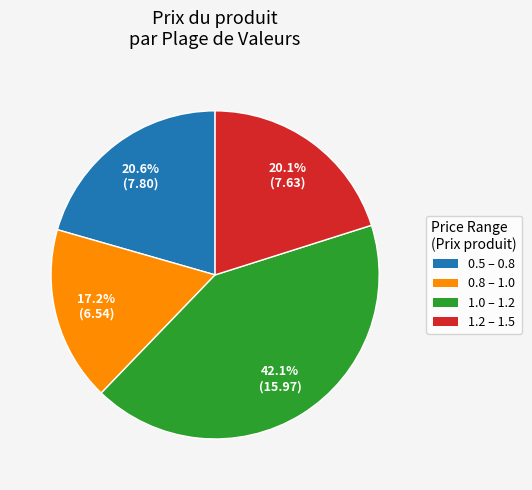

How many segments does this pie chart have?

4